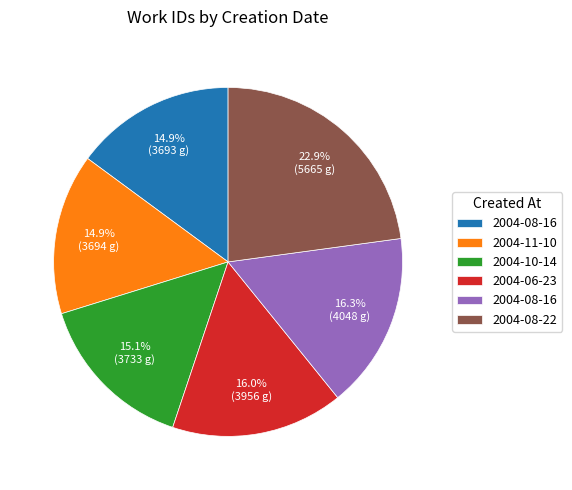

Is there a majority slice in this chart?

No